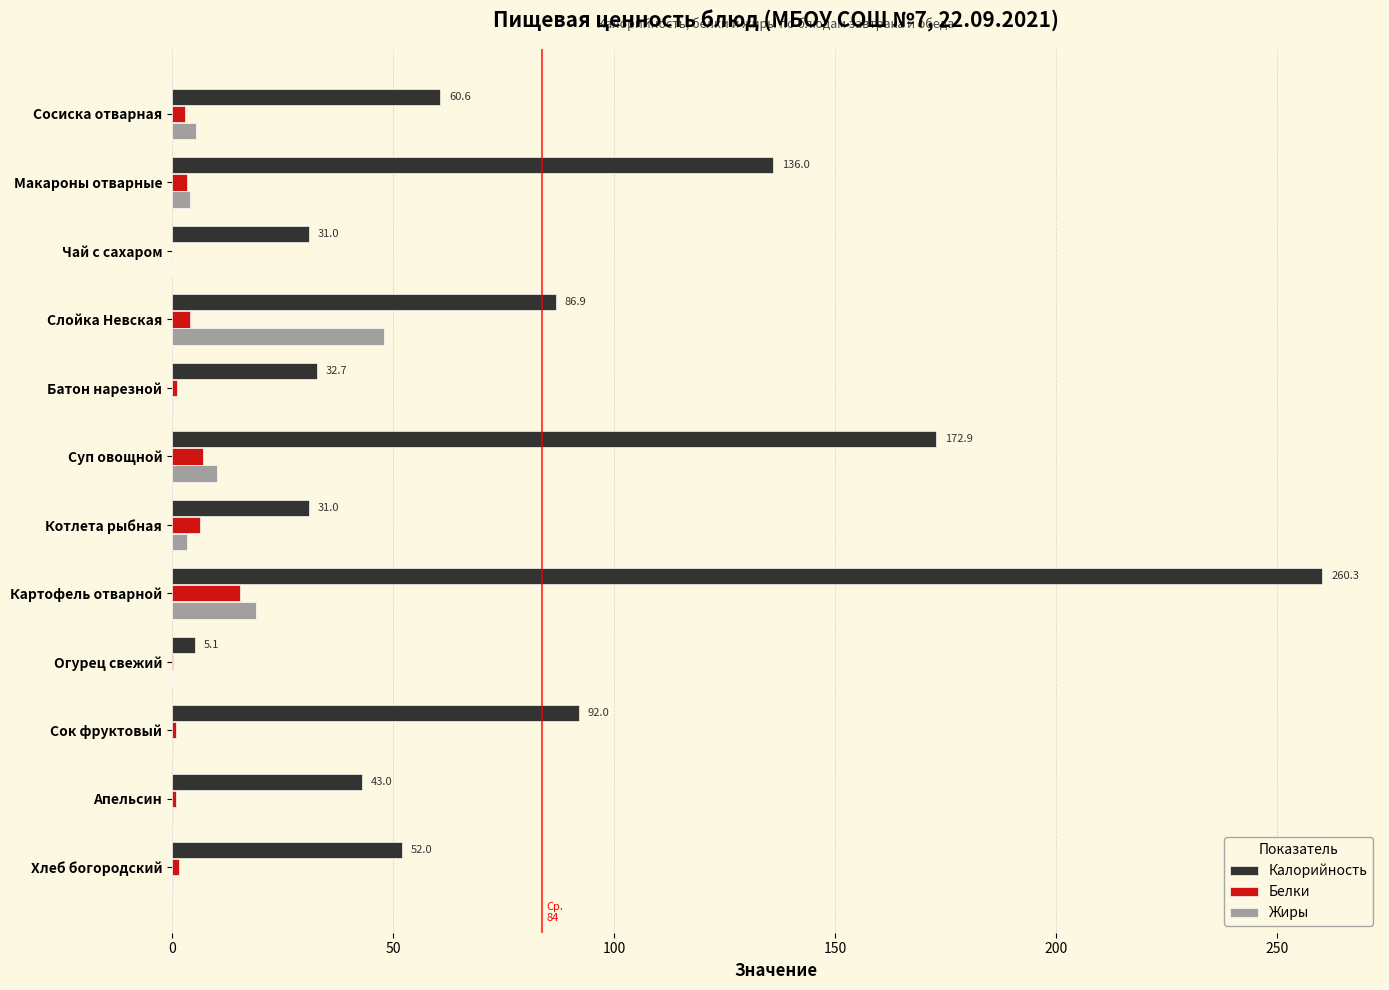

The value of Калорийность at Макароны отварные is 136.0. True or false?

True